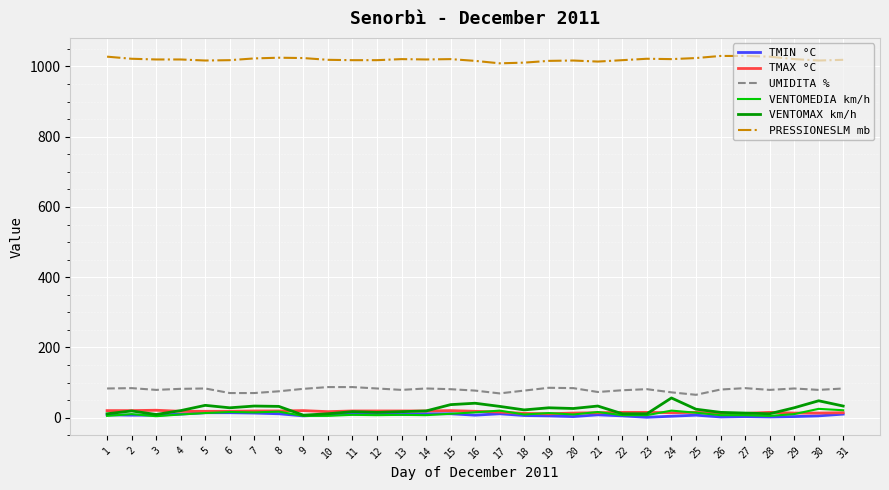

True or false: UMIDITA % and VENTOMEDIA km/h intersect in this chart.

False